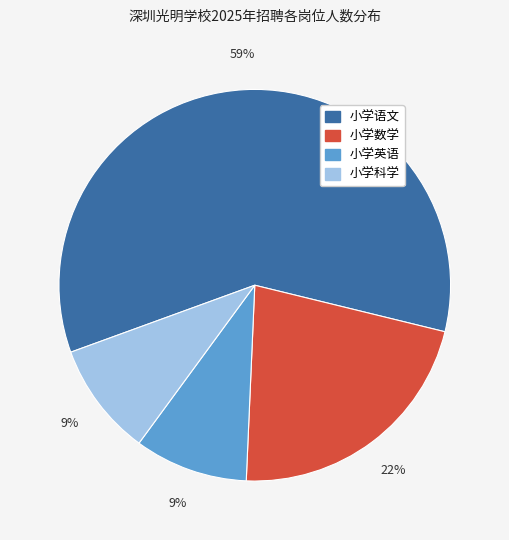

Count the number of slices in the pie.

4